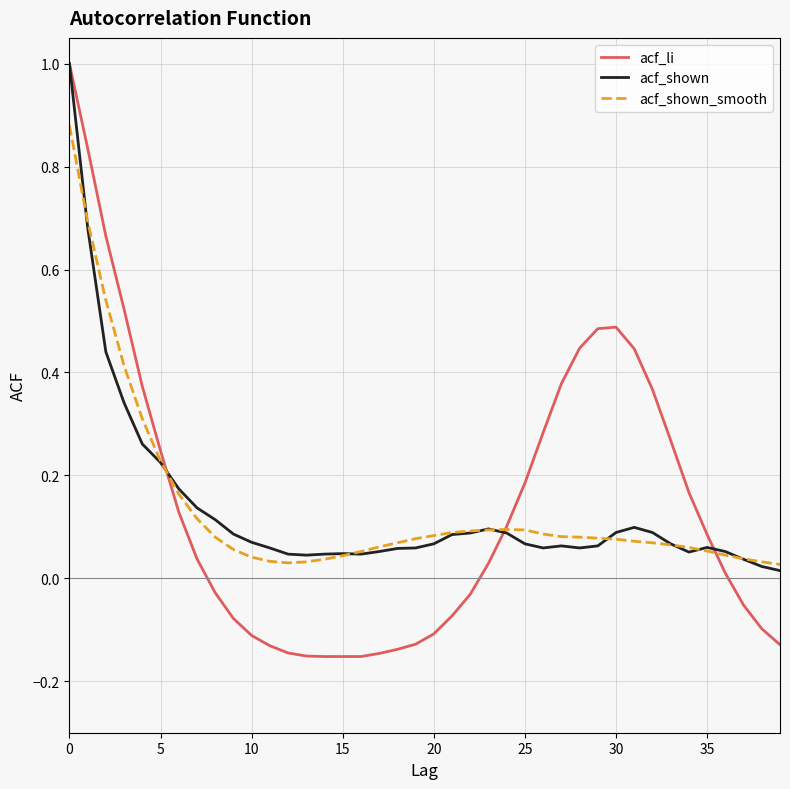

At how many categories does at least one series exceed 0?

40